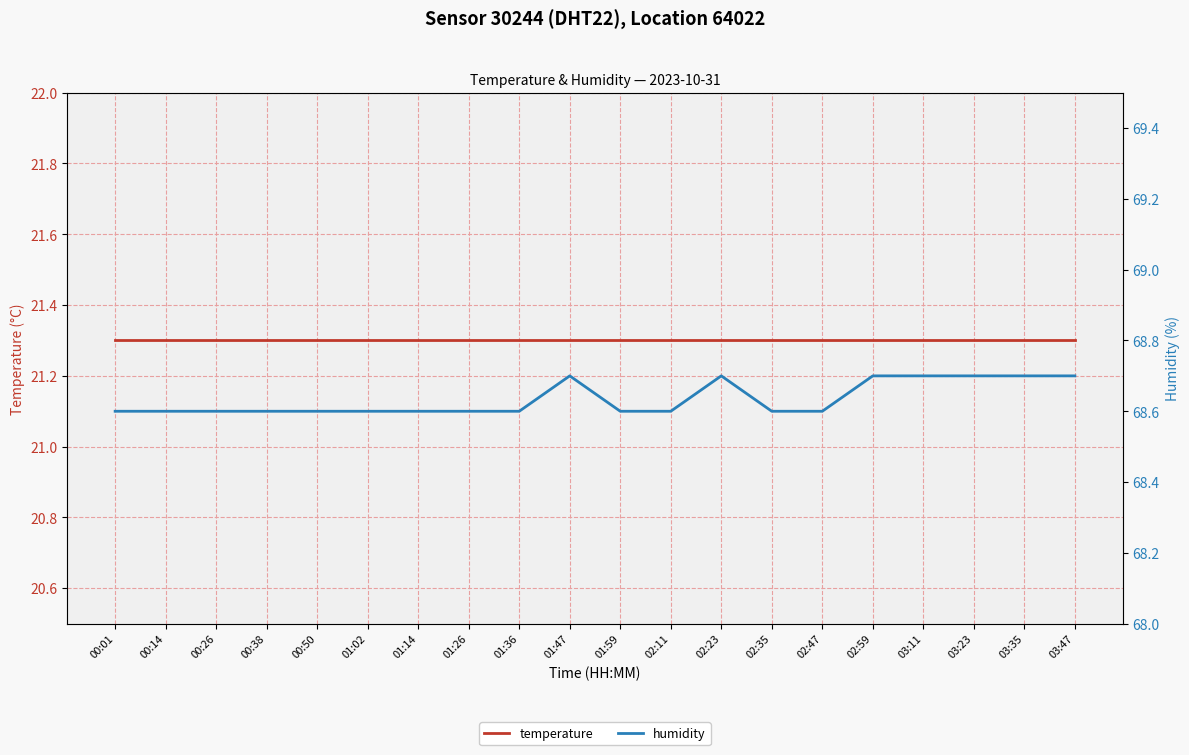

Does the chart have visible grid lines?

Yes